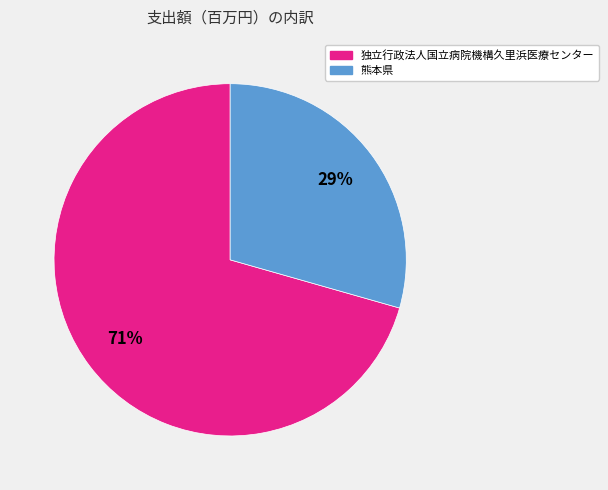

Which has a higher value, 熊本県 or 独立行政法人国立病院機構久里浜医療センター?

独立行政法人国立病院機構久里浜医療センター